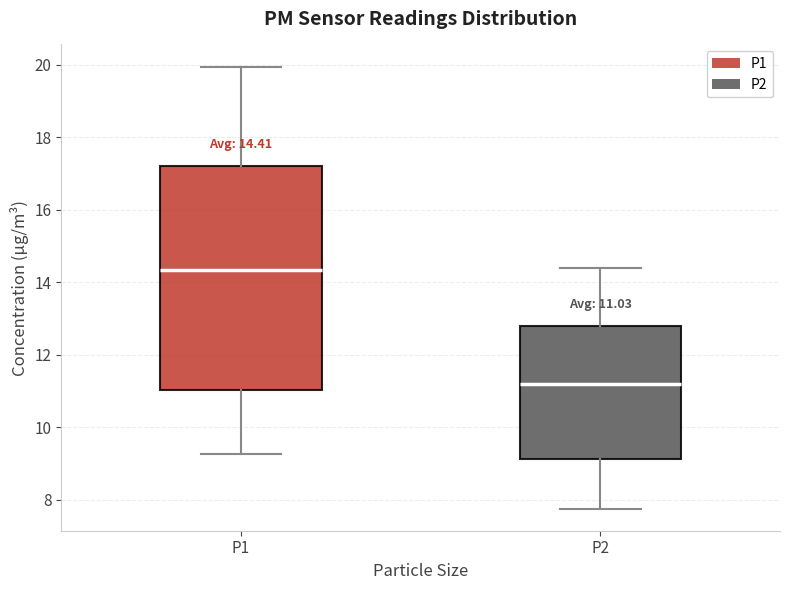

Which box's median line is the highest?

P1